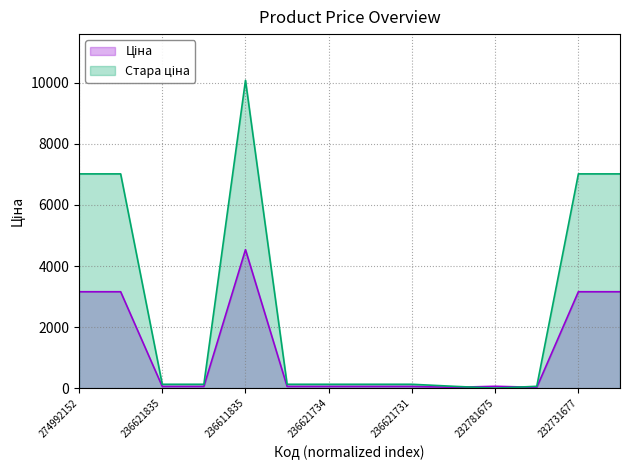

List the labels in order of Ціна value, smallest first.

232781676, 232781634, 236621835, 236621834, 236621698, 236621734, 236621732, 236621731, 232781675, 274992152, 274992132, 232731677, 232731676, 236611835